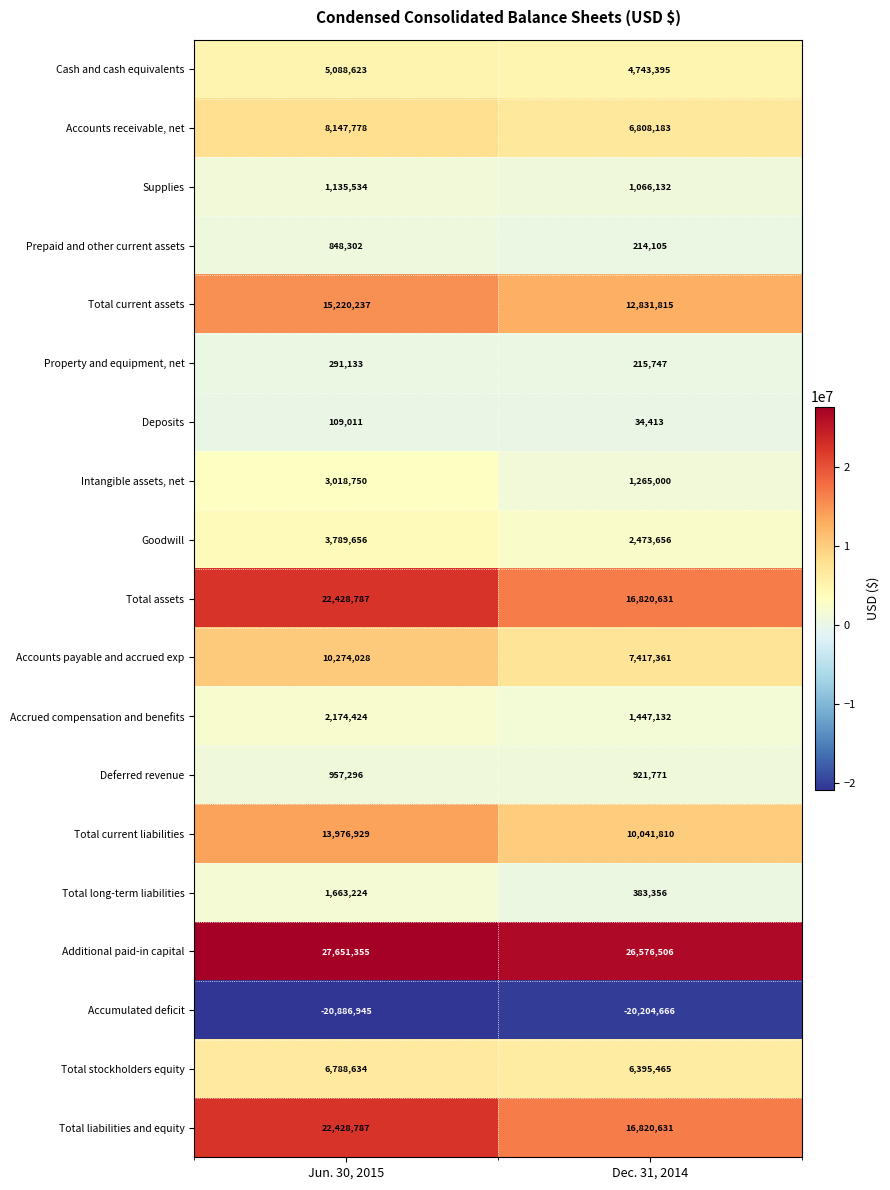

How many data points does each series have?

2